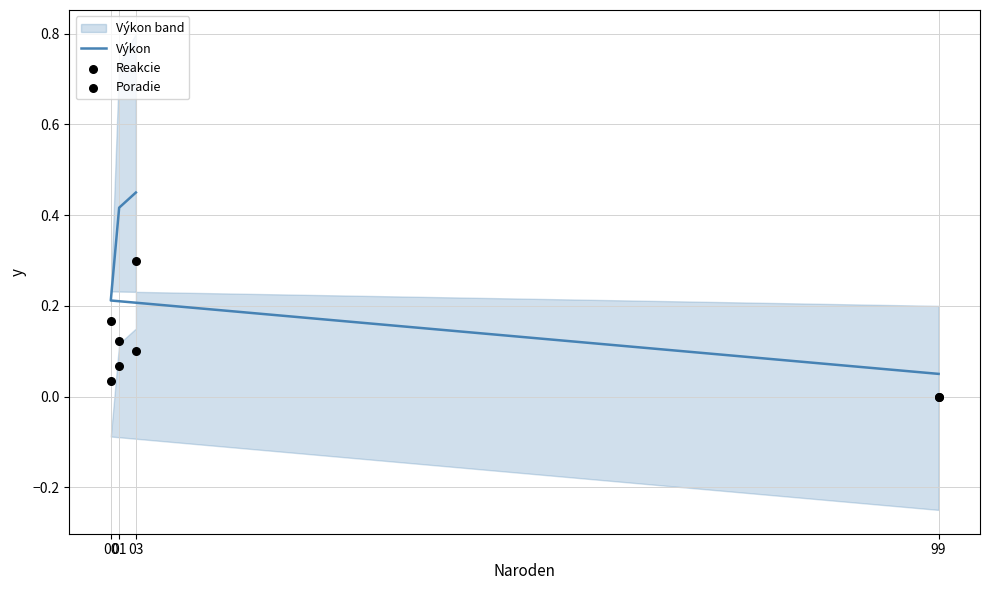

Which series has the largest Y range (max minus min)?

Výkon